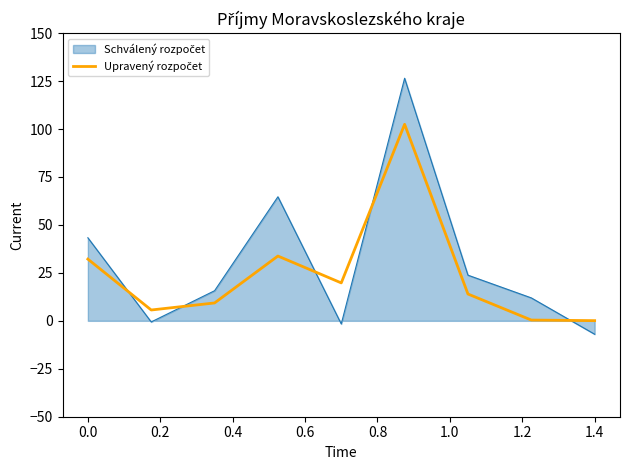

What is the minimum value shown in the chart?

-7.0